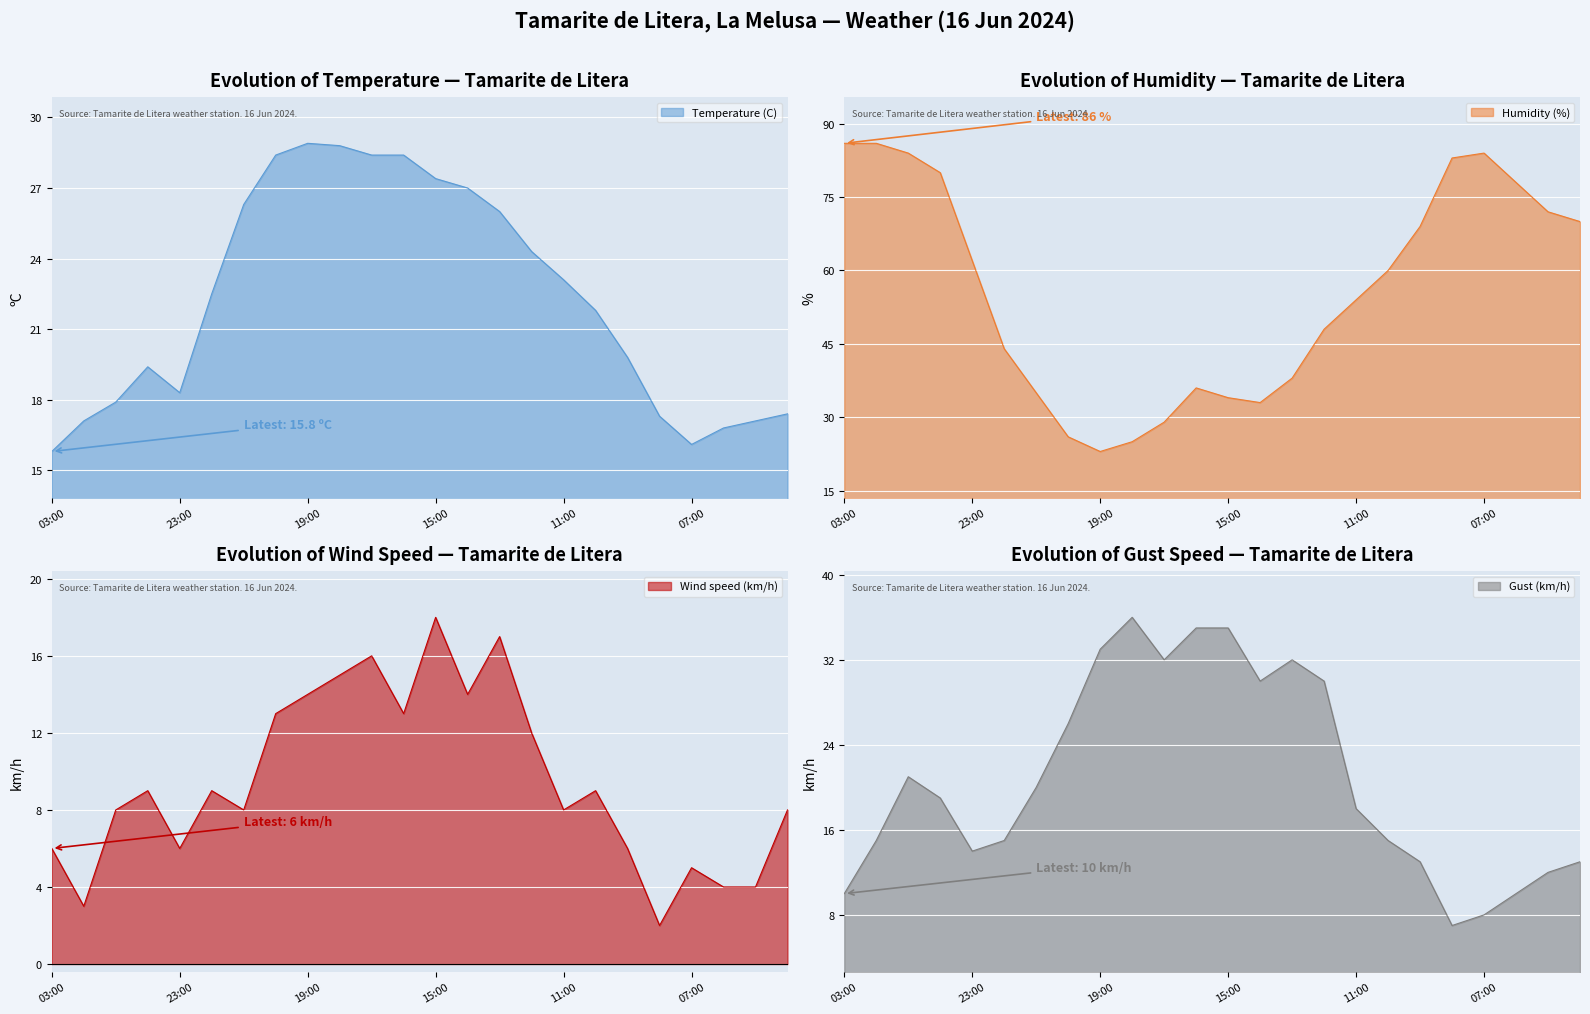

Rank the categories by Wind speed (km/h) value from highest to lowest.

15:00, 13:00, 17:00, 18:00, 19:00, 14:00, 20:00, 16:00, 12:00, 00:00, 22:00, 10:00, 01:00, 21:00, 11:00, 04:00, 03:00, 23:00, 09:00, 07:00, 06:00, 05:00, 02:00, 08:00